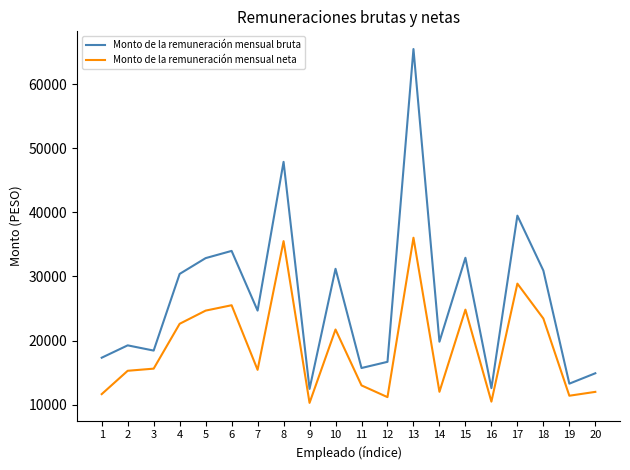

Which series has the widest spread of values?

Monto de la remuneración mensual bruta